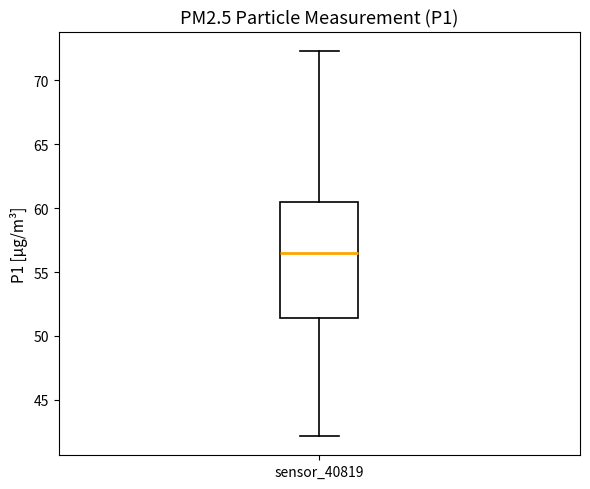

Transcribe this box plot: give where the median line is, the range the box spans, and where the two whiskers end, as read against the y-axis. The values are not printed on the chart, so give them approximately, as read against the axis.

median 56.5, box 51.5 to 60.5, whiskers 42.0 to 72.5